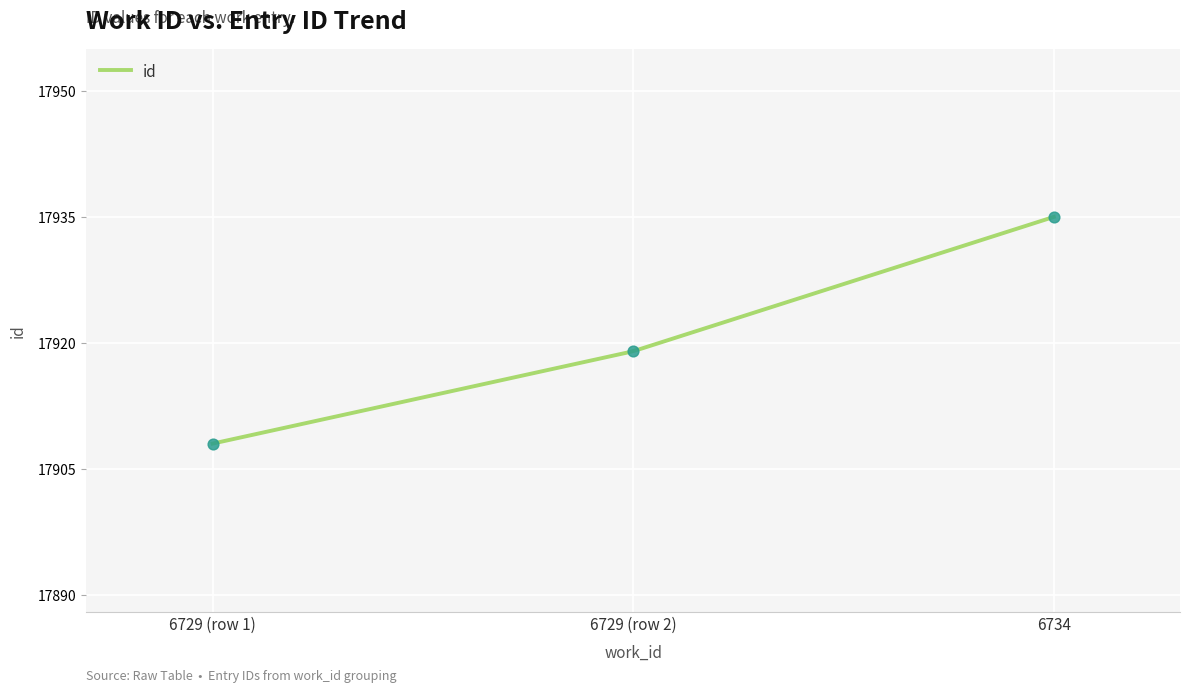

What is the highest value of the id series?

17935.0